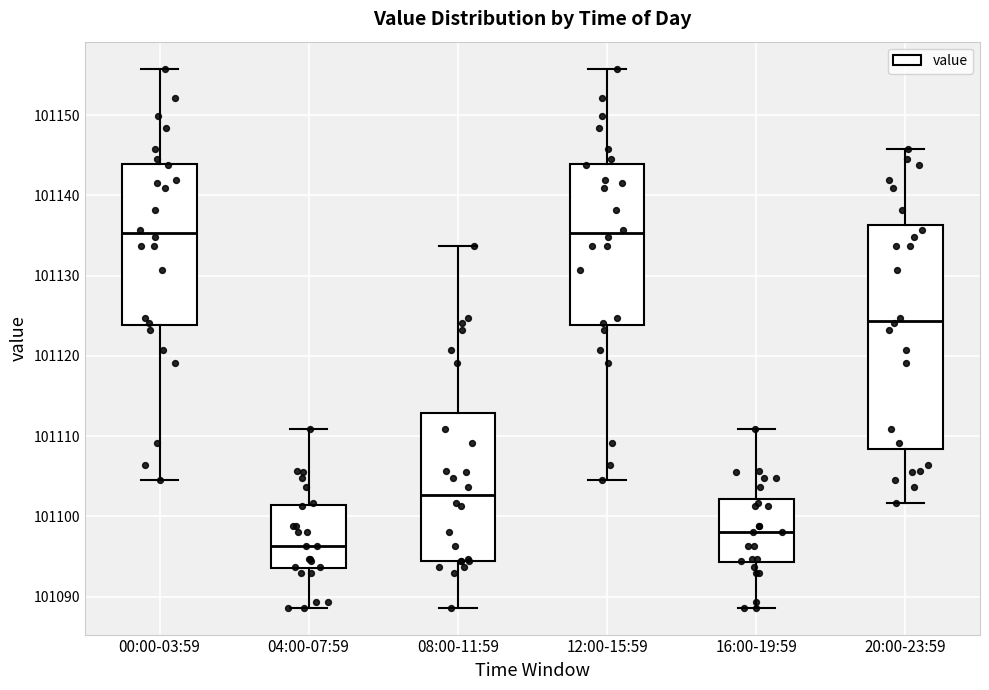

Where does the median line of the box for 12:00-15:59 sit on the y-axis? The values are not printed on the chart, so give them approximately, as read against the axis.

101135